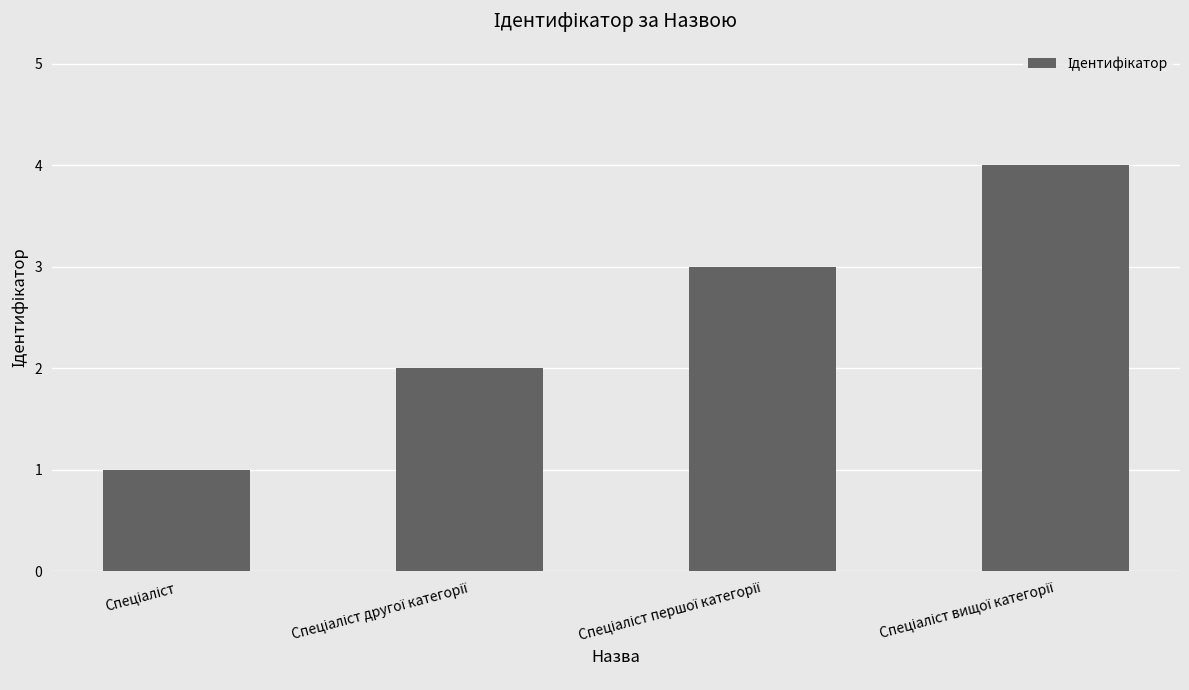

What is the maximum value shown in the chart?

4